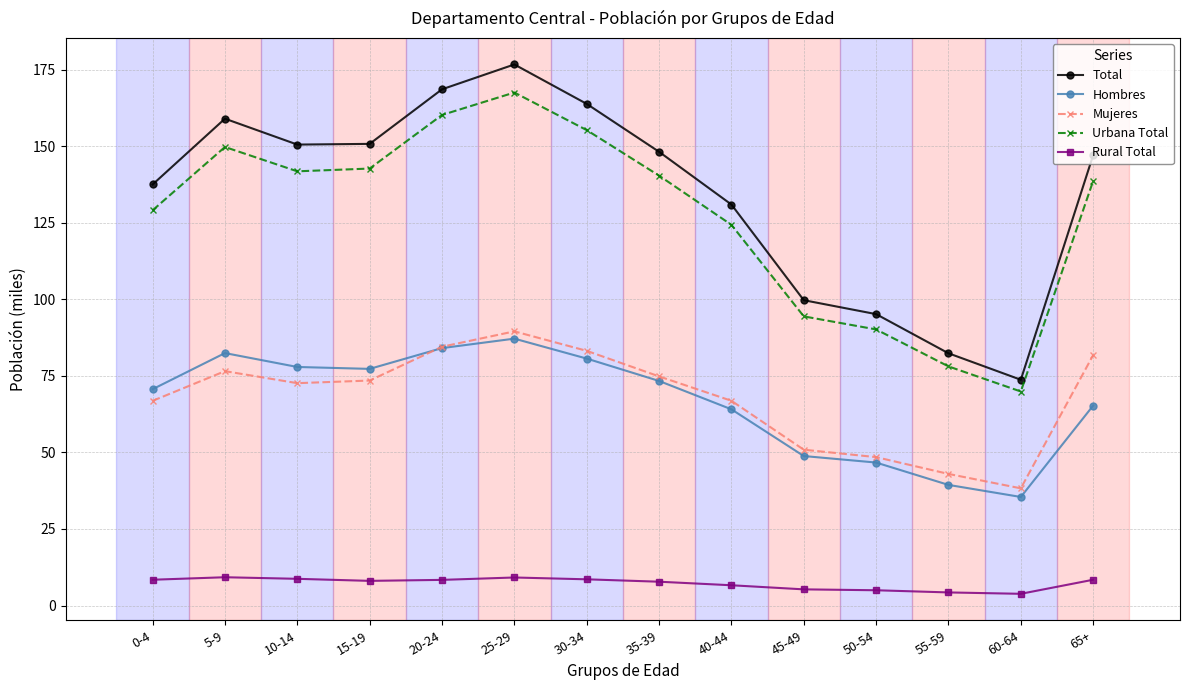

What is the sum of all Mujeres values?

950.7